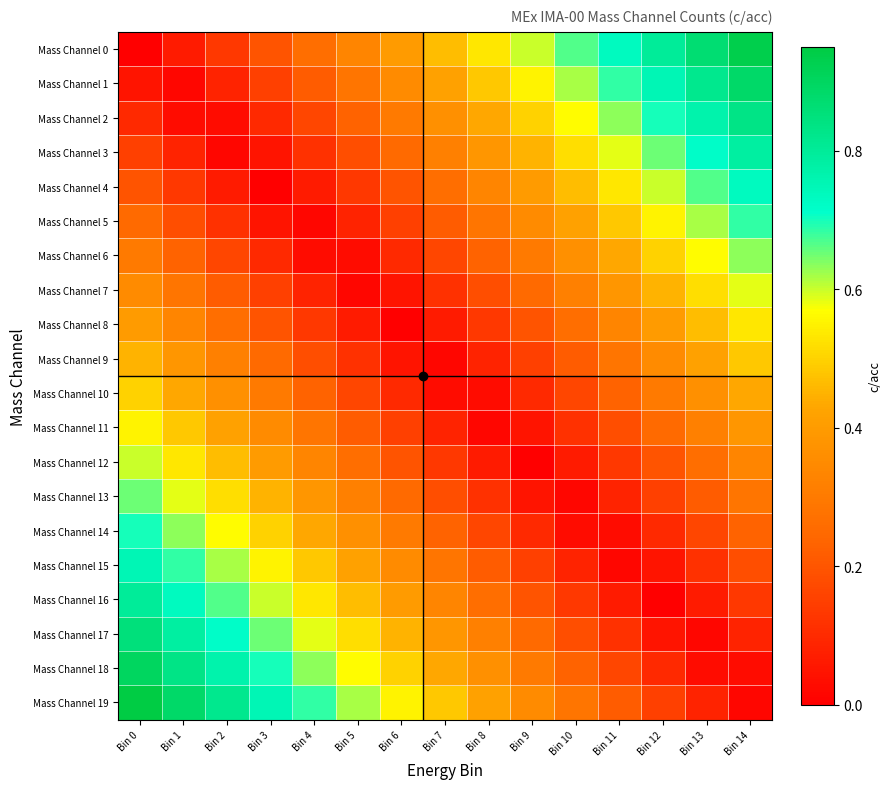

Between Bin 9 and Bin 1, which is larger?

Bin 9